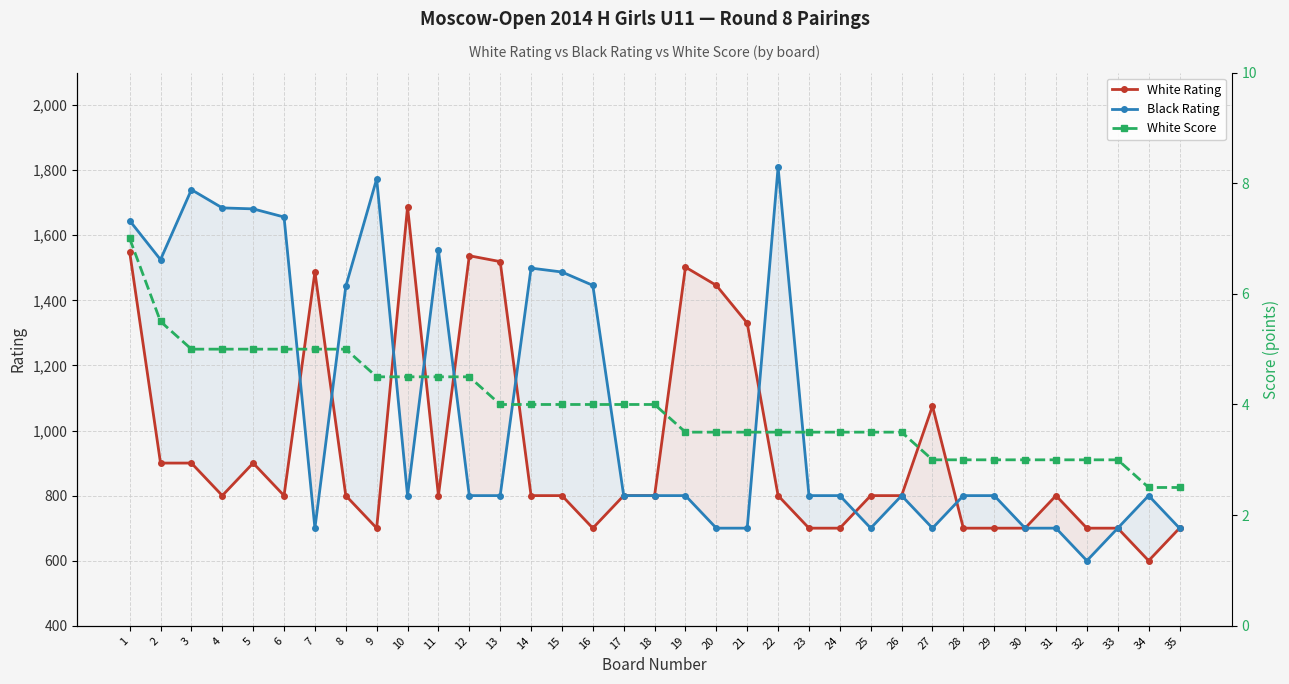

What is the total value across all series at 2?

2430.5